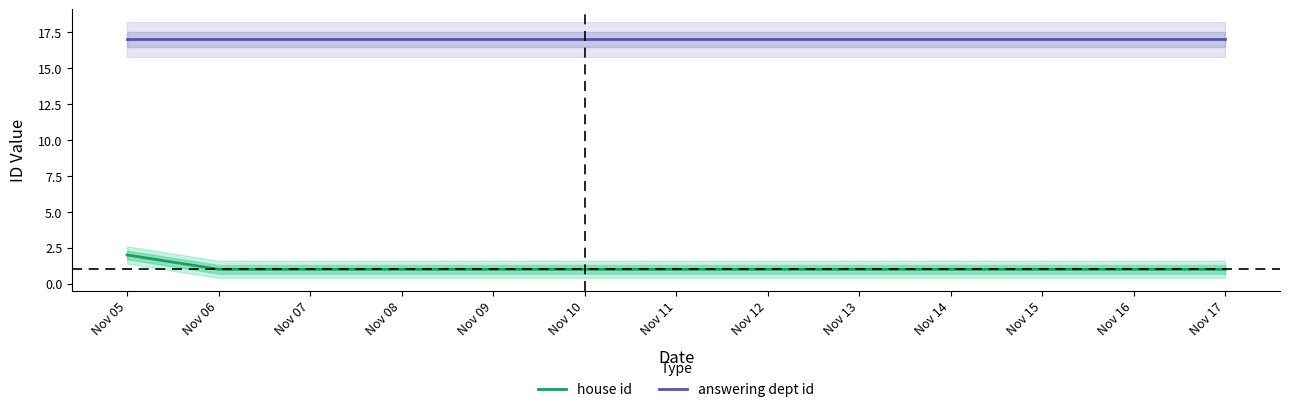

What is the maximum value for answering dept id?

17.0